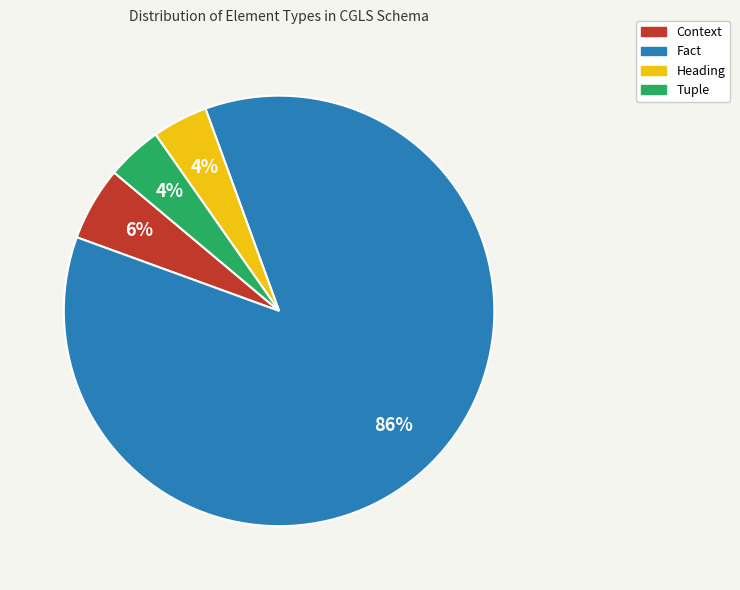

Which has a higher value, Context or Fact?

Fact